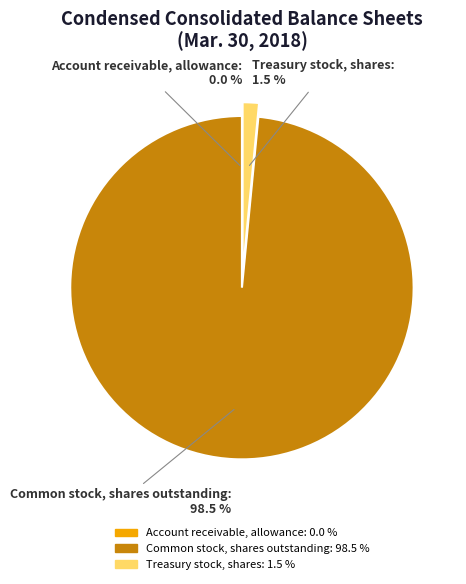

Which has a higher value, Treasury stock, shares or Common stock, shares outstanding?

Common stock, shares outstanding